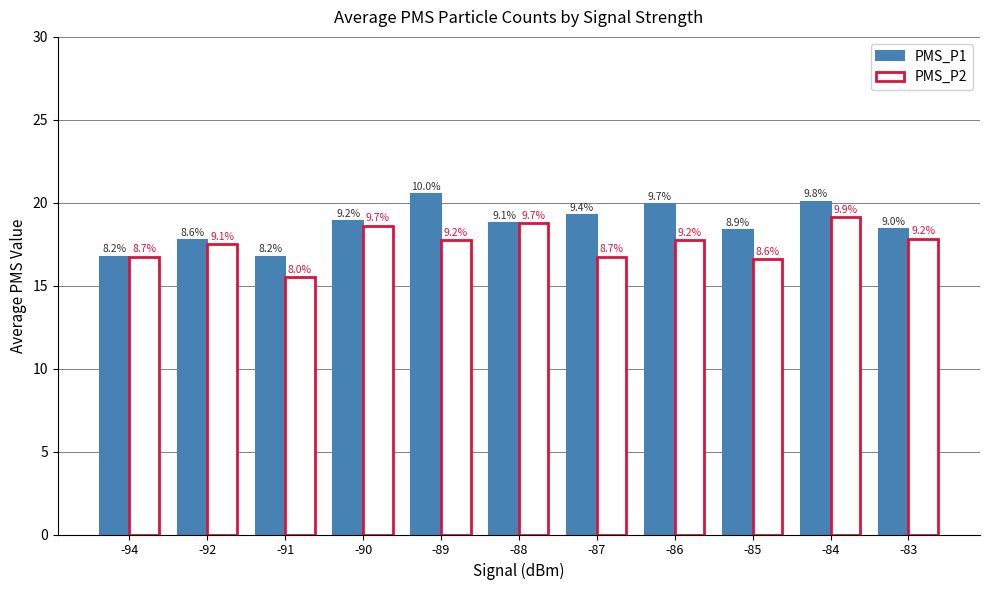

The PMS_P1 series shows 17.8 at -92. True or false?

True